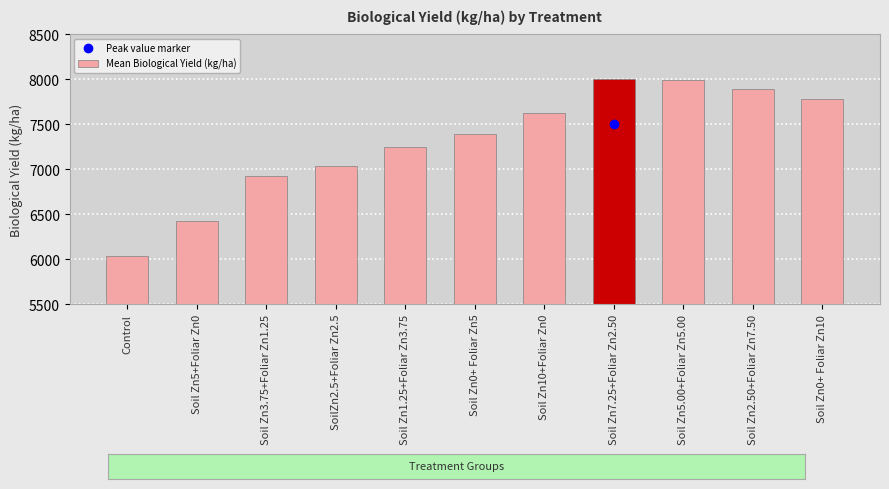

Which category has the lowest value across all series?

Control